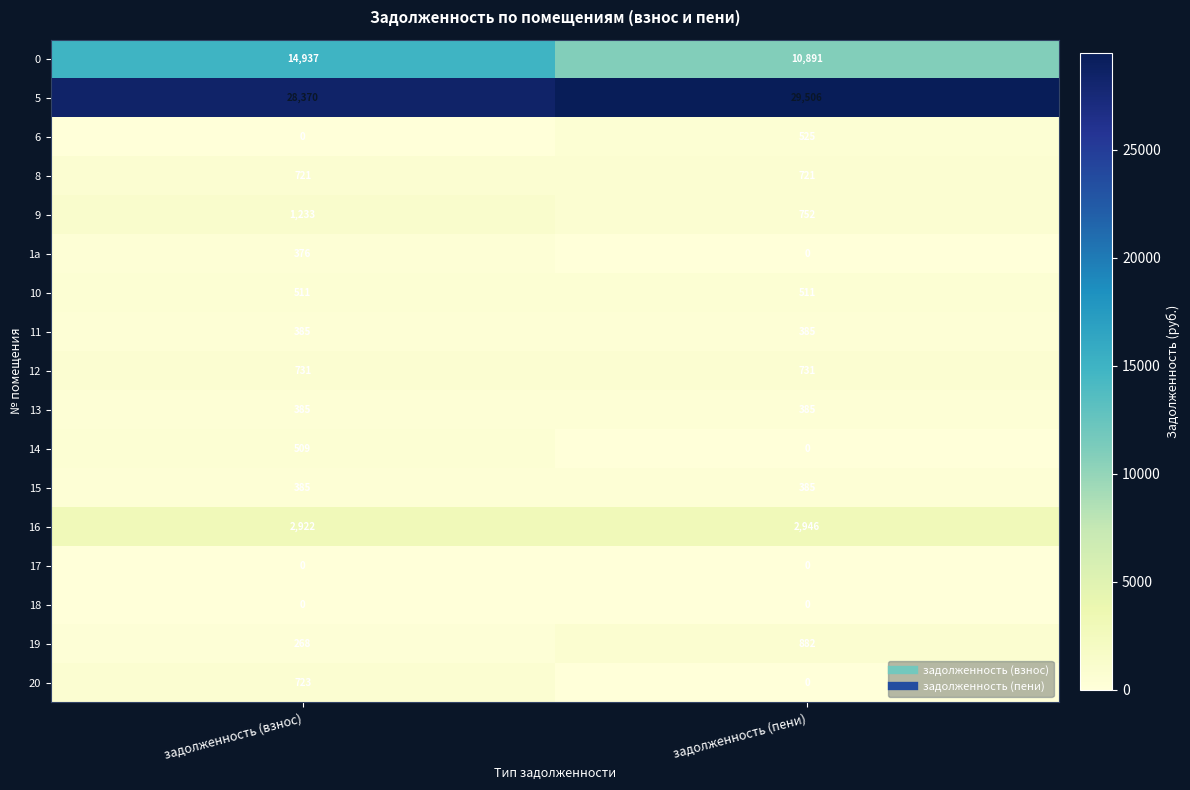

What is the difference between the highest and lowest values at задолженность (взнос)?

28370